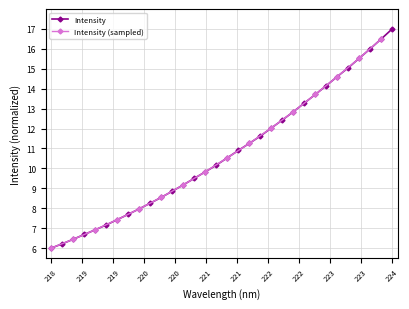

How many data points are less than 10?

15